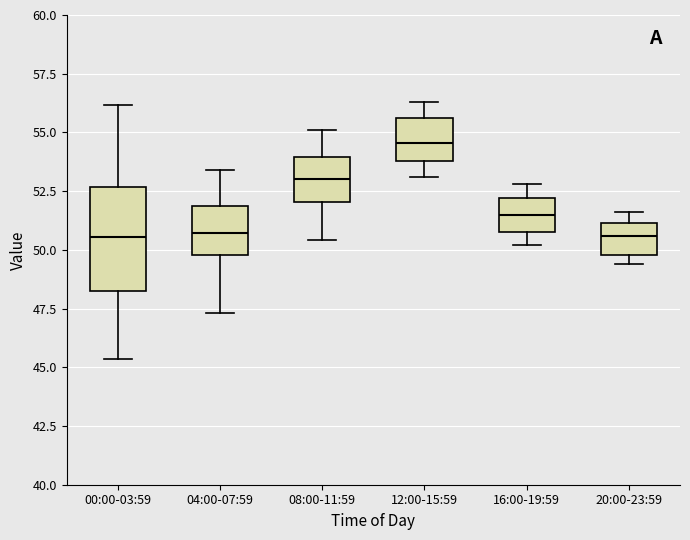

Where does the lower whisker of the box for 12:00-15:59 end on the y-axis? The values are not printed on the chart, so give them approximately, as read against the axis.

53.0